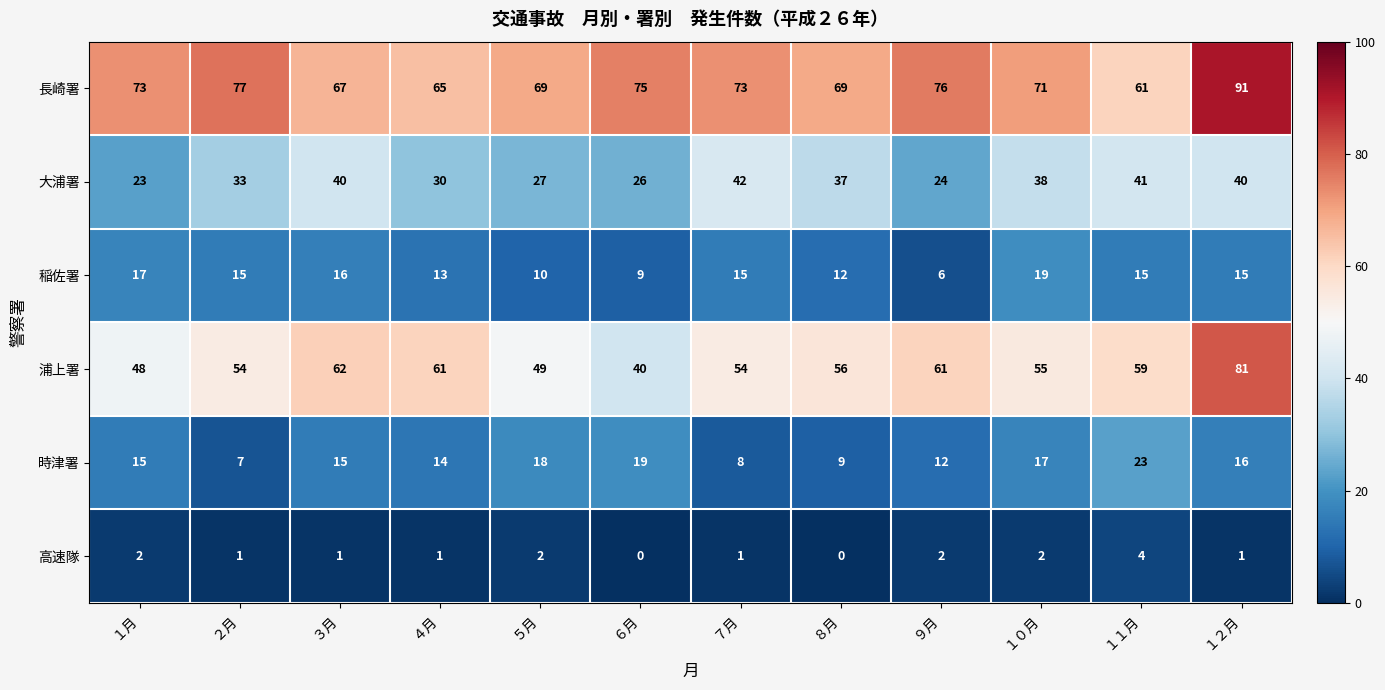

What is the lowest value of the 浦上署 series?

40